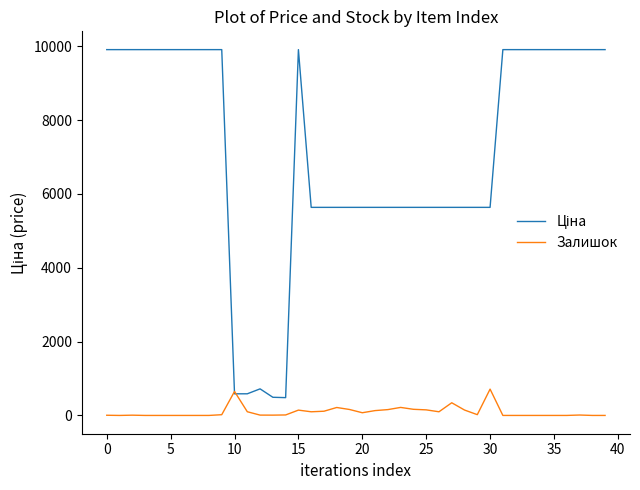

What is the maximum value shown in the chart?

9908.5